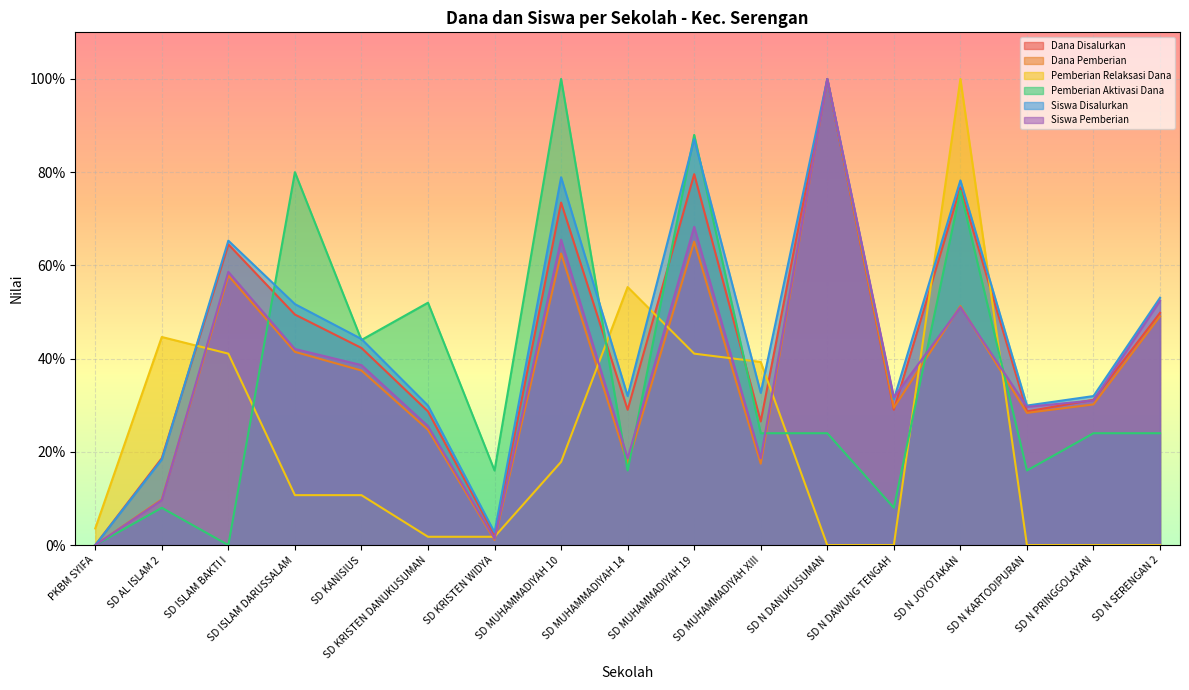

What position from the left is SD MUHAMMADIYAH 14?

9